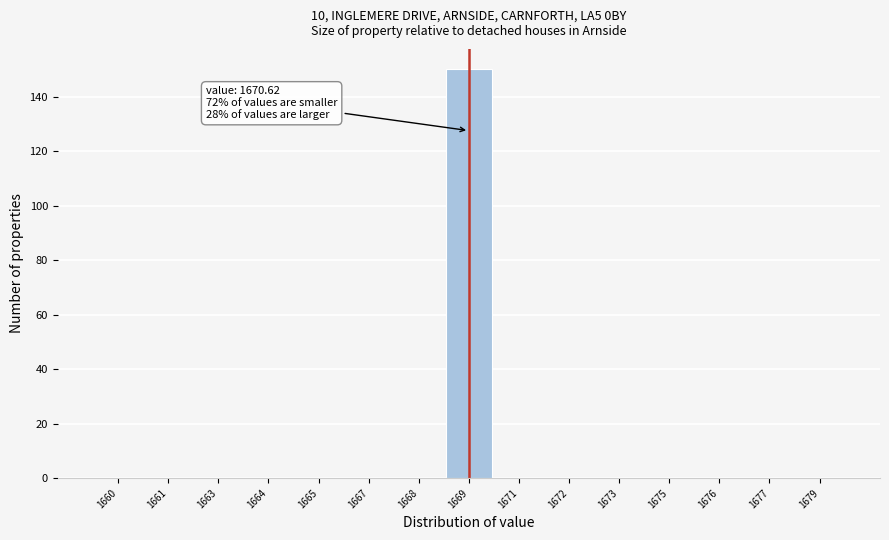

Reading left to right, extract all data points from this chart.

1660=0	1661=0	1663=0	1664=0	1665=0	1667=0	1668=0	1669=150	1671=0	1672=0	1673=0	1675=0	1676=0	1677=0	1679=0